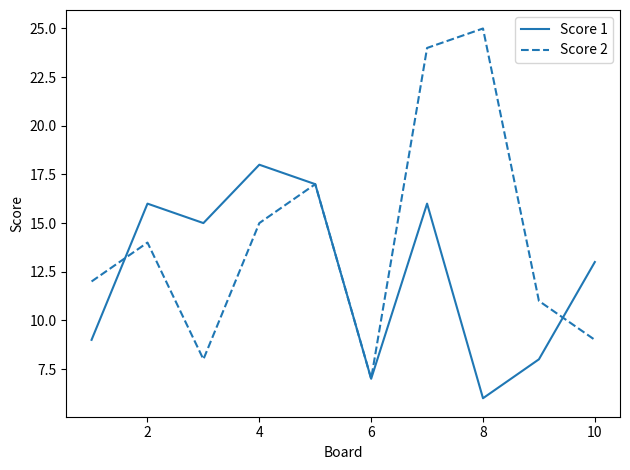

Does the chart have visible grid lines?

No